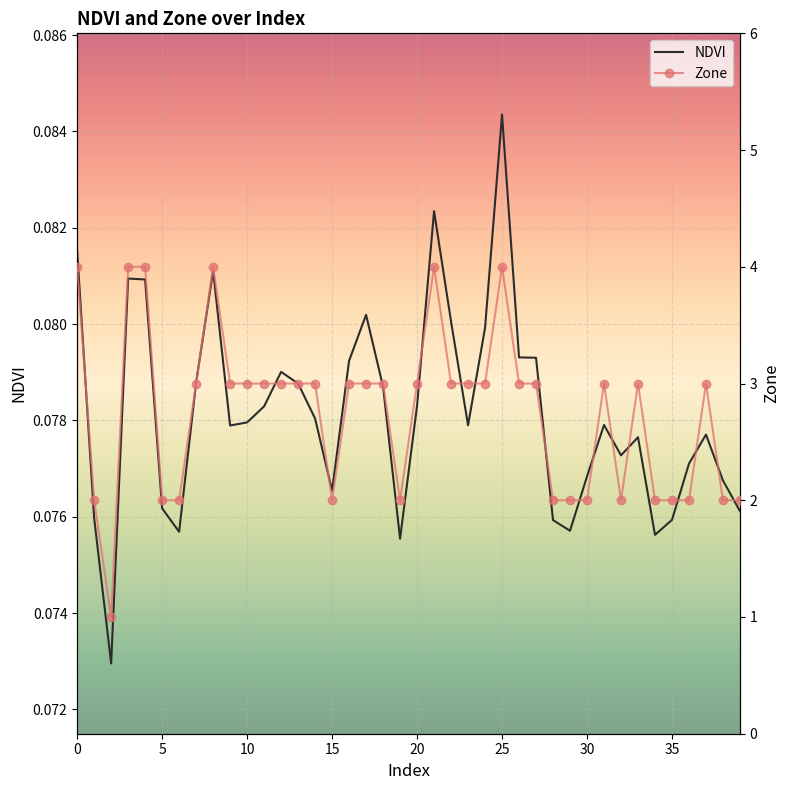

True or false: Zone and NDVI intersect in this chart.

False